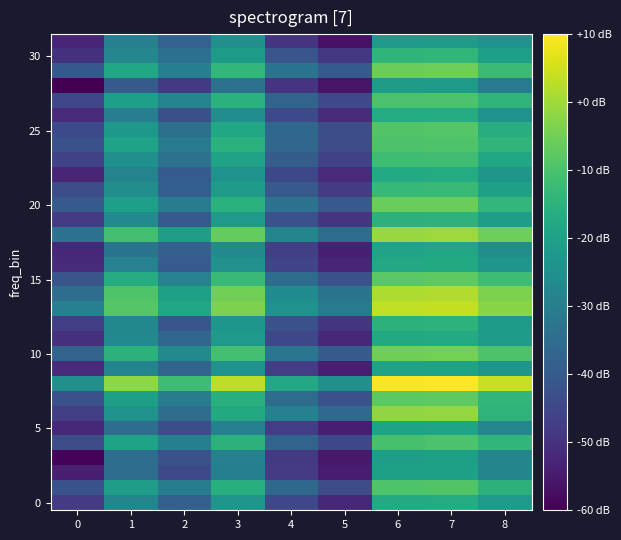

What is the total value across all series at 4?

-1245.5